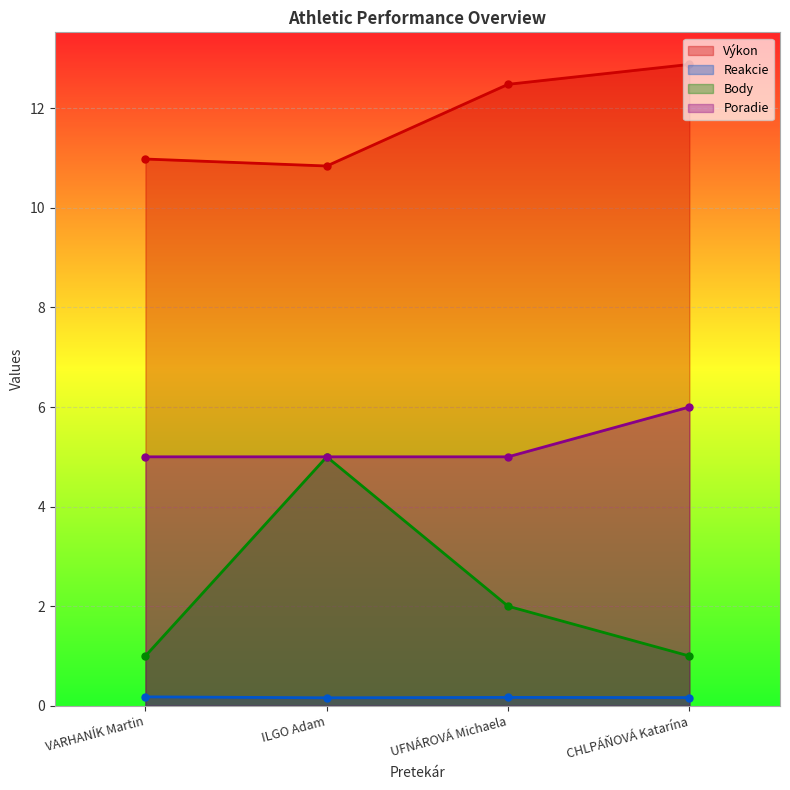

How many Poradie values are between 5 and 6?

4